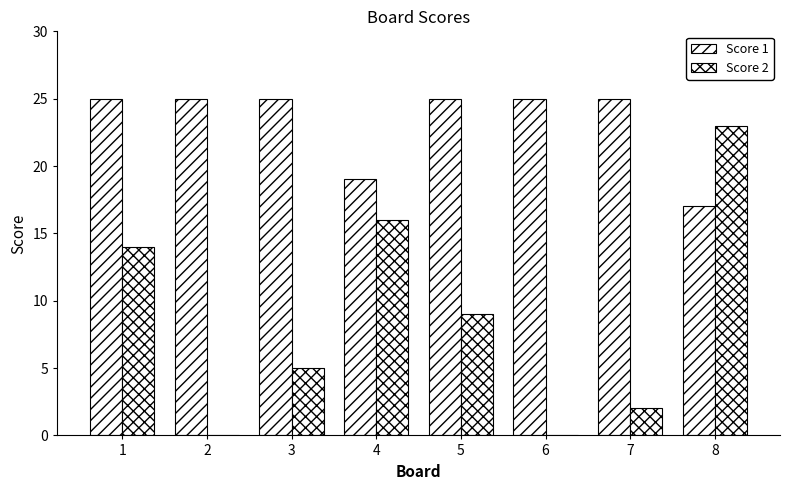

What is the highest value of the Score 2 series?

23